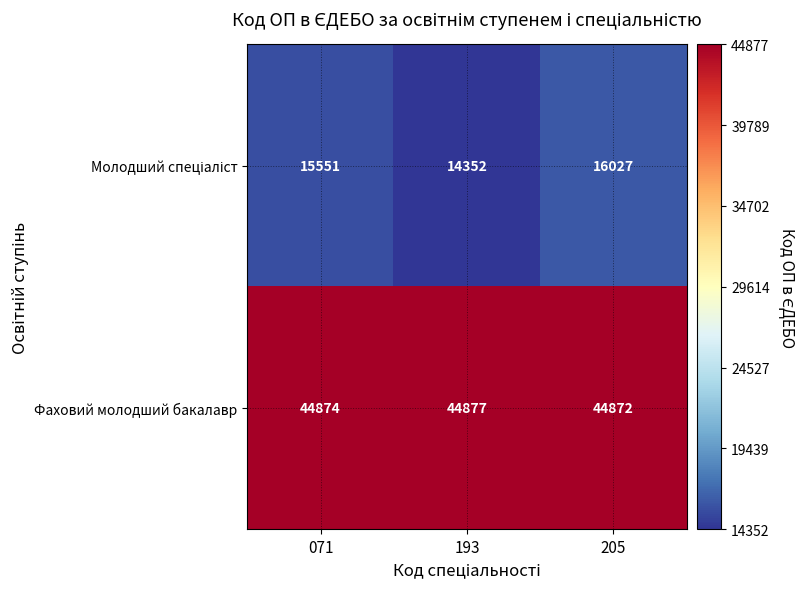

True or false: Фаховий молодший бакалавр has a value of 61207 at 071.

False